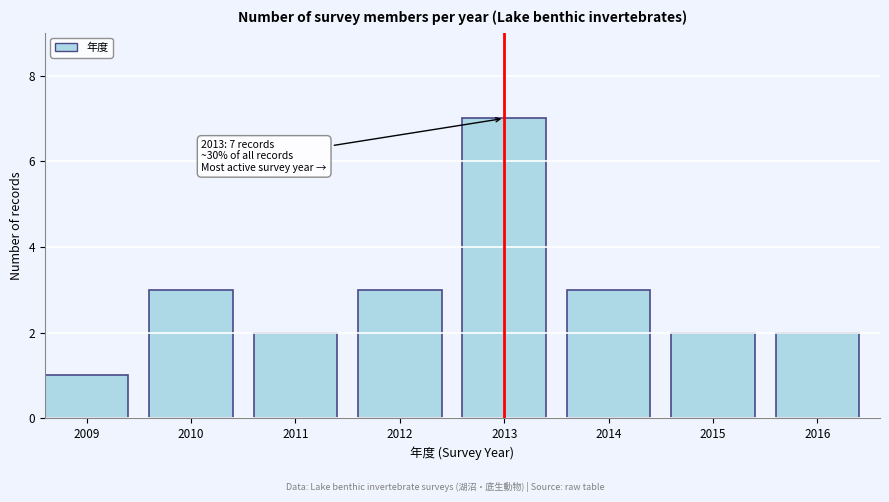

Reading left to right, what are all the values shown in this chart?

2009=1	2010=3	2011=2	2012=3	2013=7	2014=3	2015=2	2016=2